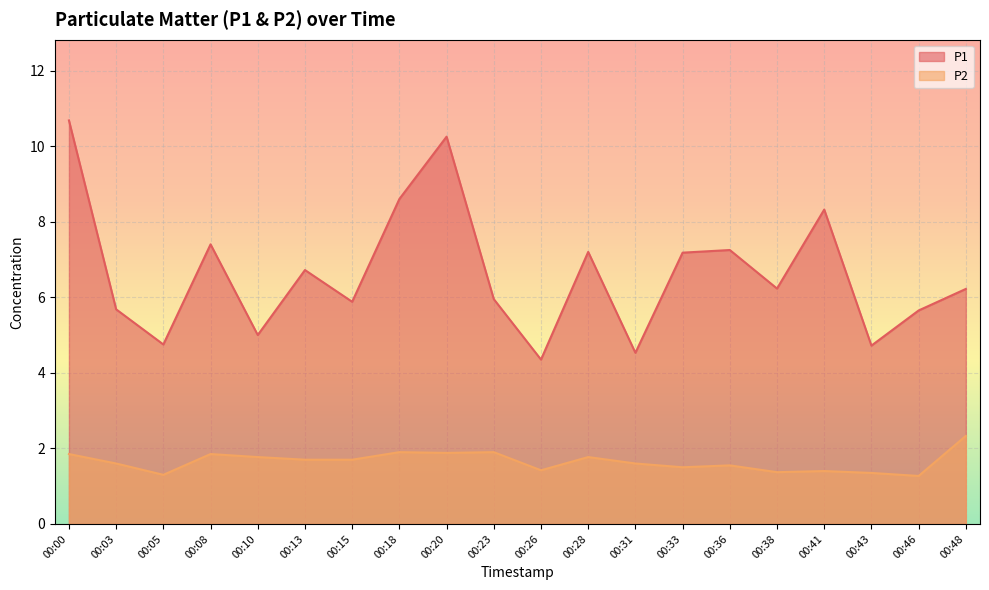

What is the greatest value displayed?

10.7